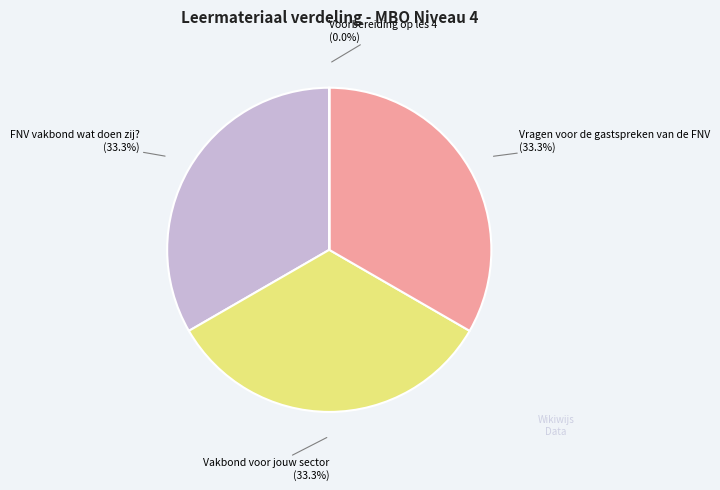

Does any single category account for the majority?

No